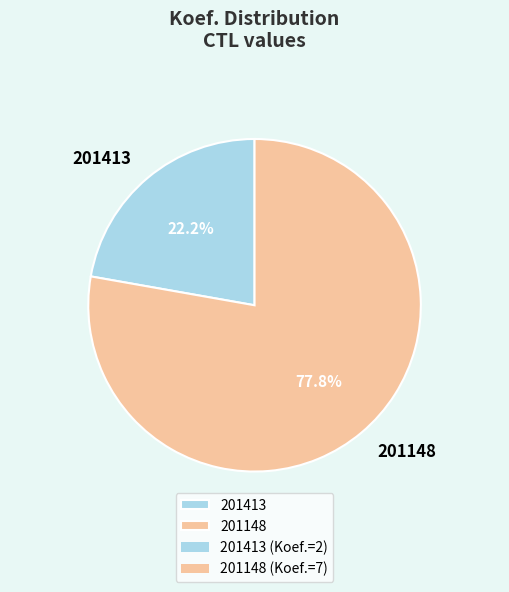

The 201413 slice represents 22% of the pie. True or false?

True